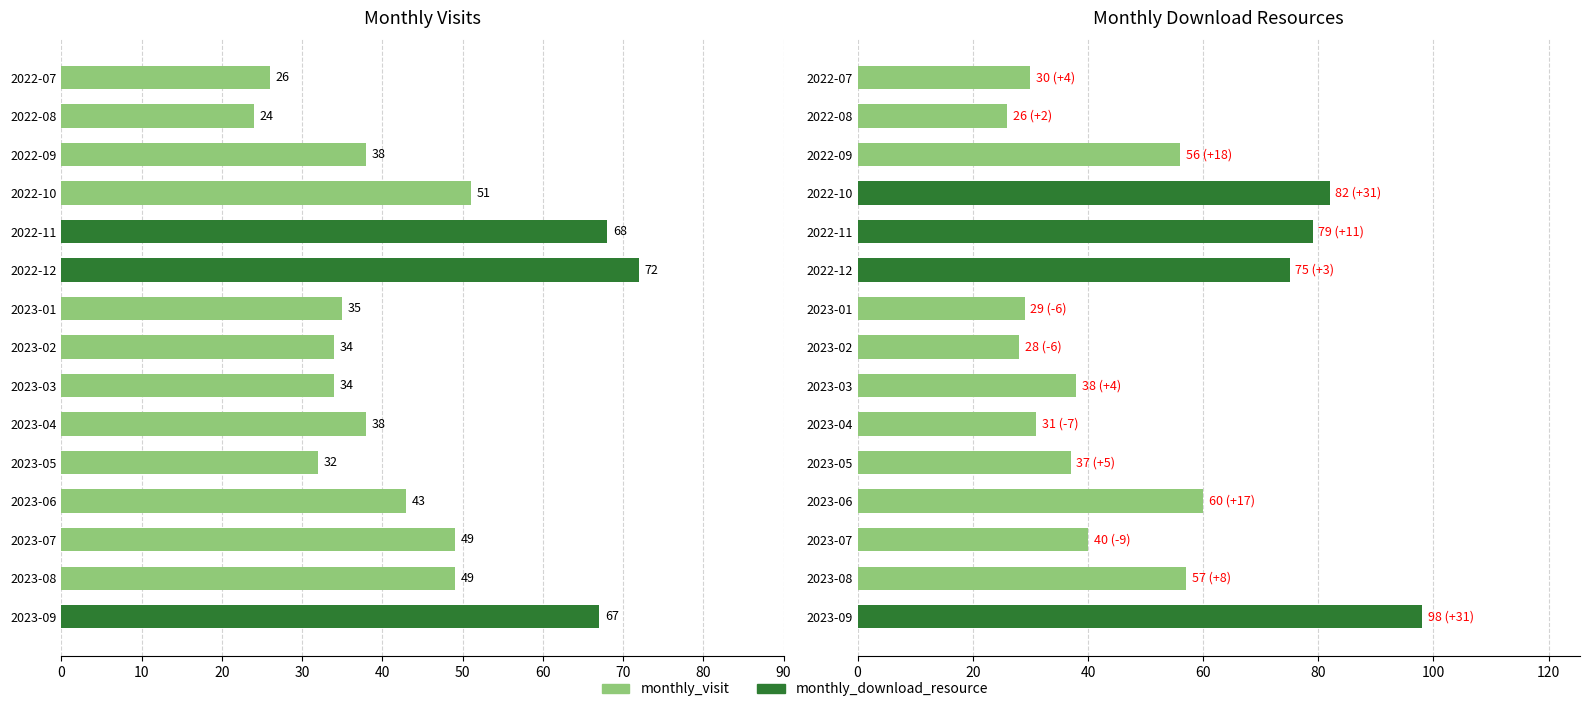

Does the chart contain stacked bars?

No